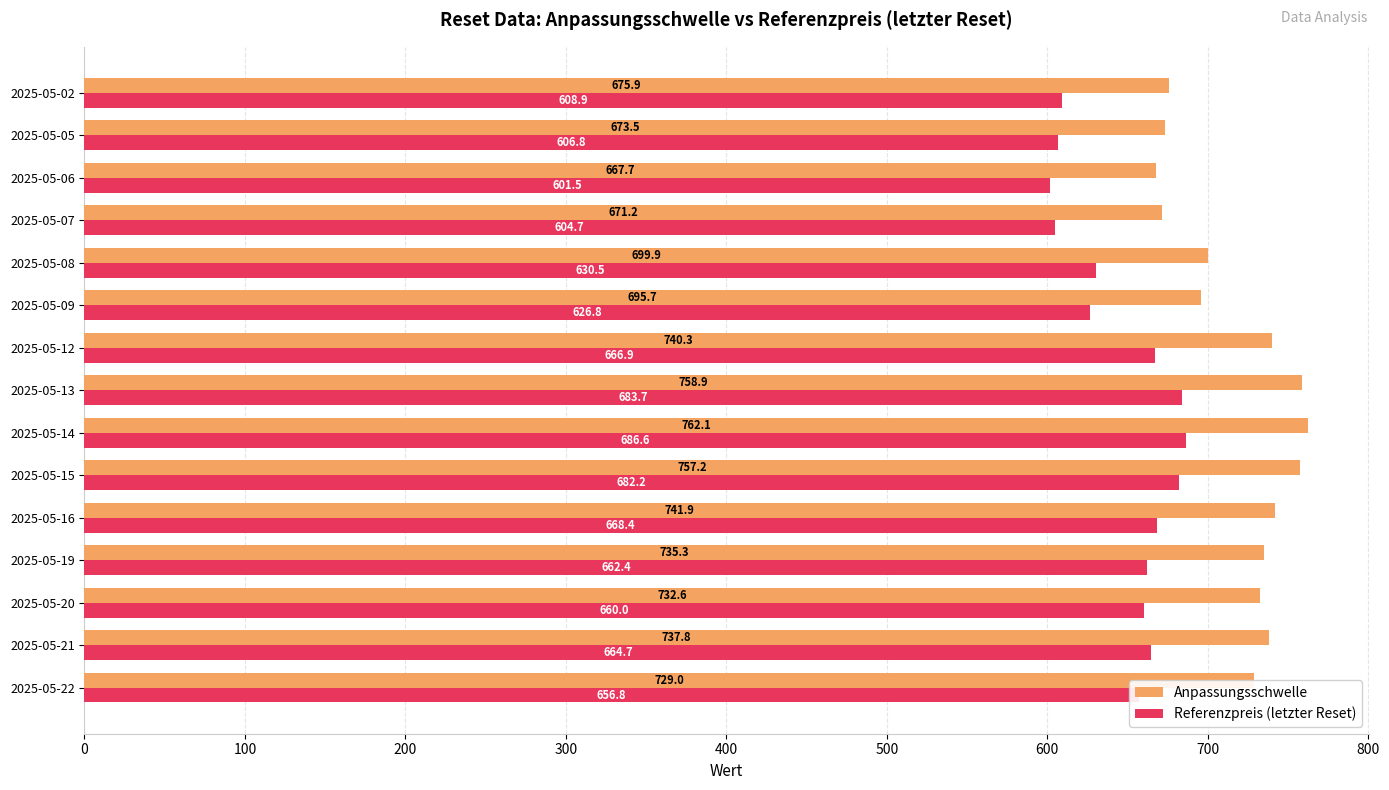

Rank the categories by Anpassungsschwelle value from lowest to highest.

2025-05-06, 2025-05-07, 2025-05-05, 2025-05-02, 2025-05-09, 2025-05-08, 2025-05-22, 2025-05-20, 2025-05-19, 2025-05-21, 2025-05-12, 2025-05-16, 2025-05-15, 2025-05-13, 2025-05-14